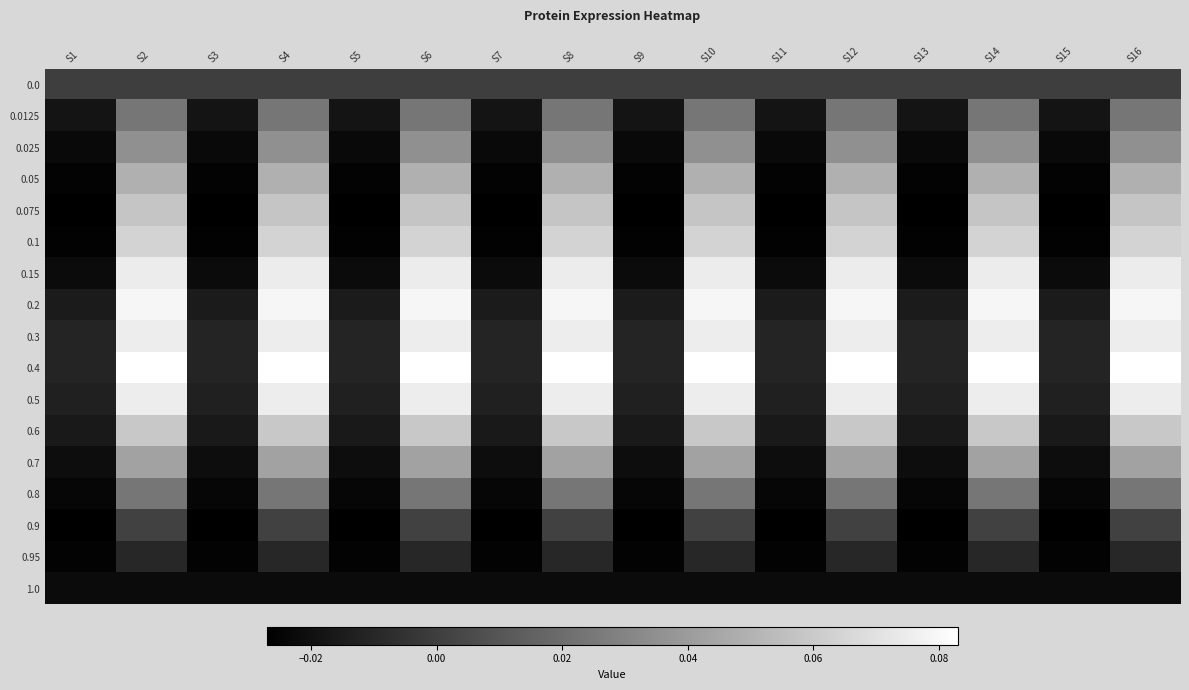

Reading left to right, extract all data points from this chart.

0.0: S1=0.0	S2=0.0	S3=0.0	S4=0.0	S5=0.0	S6=0.0	S7=0.0	S8=0.0	S9=0.0	S10=0.0	S11=0.0	S12=0.0	S13=0.0	S14=0.0	S15=0.0	S16=0.0
0.0125: S1=-0.0	S2=0.0	S3=-0.0	S4=0.0	S5=-0.0	S6=0.0	S7=-0.0	S8=0.0	S9=-0.0	S10=0.0	S11=-0.0	S12=0.0	S13=-0.0	S14=0.0	S15=-0.0	S16=0.0
0.025: S1=-0.0	S2=0.0	S3=-0.0	S4=0.0	S5=-0.0	S6=0.0	S7=-0.0	S8=0.0	S9=-0.0	S10=0.0	S11=-0.0	S12=0.0	S13=-0.0	S14=0.0	S15=-0.0	S16=0.0
0.05: S1=-0.0	S2=0.0	S3=-0.0	S4=0.0	S5=-0.0	S6=0.0	S7=-0.0	S8=0.0	S9=-0.0	S10=0.0	S11=-0.0	S12=0.0	S13=-0.0	S14=0.0	S15=-0.0	S16=0.0
0.075: S1=-0.0	S2=0.1	S3=-0.0	S4=0.1	S5=-0.0	S6=0.1	S7=-0.0	S8=0.1	S9=-0.0	S10=0.1	S11=-0.0	S12=0.1	S13=-0.0	S14=0.1	S15=-0.0	S16=0.1
0.1: S1=-0.0	S2=0.1	S3=-0.0	S4=0.1	S5=-0.0	S6=0.1	S7=-0.0	S8=0.1	S9=-0.0	S10=0.1	S11=-0.0	S12=0.1	S13=-0.0	S14=0.1	S15=-0.0	S16=0.1
0.15: S1=-0.0	S2=0.1	S3=-0.0	S4=0.1	S5=-0.0	S6=0.1	S7=-0.0	S8=0.1	S9=-0.0	S10=0.1	S11=-0.0	S12=0.1	S13=-0.0	S14=0.1	S15=-0.0	S16=0.1
0.2: S1=-0.0	S2=0.1	S3=-0.0	S4=0.1	S5=-0.0	S6=0.1	S7=-0.0	S8=0.1	S9=-0.0	S10=0.1	S11=-0.0	S12=0.1	S13=-0.0	S14=0.1	S15=-0.0	S16=0.1
0.3: S1=-0.0	S2=0.1	S3=-0.0	S4=0.1	S5=-0.0	S6=0.1	S7=-0.0	S8=0.1	S9=-0.0	S10=0.1	S11=-0.0	S12=0.1	S13=-0.0	S14=0.1	S15=-0.0	S16=0.1
0.4: S1=-0.0	S2=0.1	S3=-0.0	S4=0.1	S5=-0.0	S6=0.1	S7=-0.0	S8=0.1	S9=-0.0	S10=0.1	S11=-0.0	S12=0.1	S13=-0.0	S14=0.1	S15=-0.0	S16=0.1
0.5: S1=-0.0	S2=0.1	S3=-0.0	S4=0.1	S5=-0.0	S6=0.1	S7=-0.0	S8=0.1	S9=-0.0	S10=0.1	S11=-0.0	S12=0.1	S13=-0.0	S14=0.1	S15=-0.0	S16=0.1
0.6: S1=-0.0	S2=0.1	S3=-0.0	S4=0.1	S5=-0.0	S6=0.1	S7=-0.0	S8=0.1	S9=-0.0	S10=0.1	S11=-0.0	S12=0.1	S13=-0.0	S14=0.1	S15=-0.0	S16=0.1
0.7: S1=-0.0	S2=0.0	S3=-0.0	S4=0.0	S5=-0.0	S6=0.0	S7=-0.0	S8=0.0	S9=-0.0	S10=0.0	S11=-0.0	S12=0.0	S13=-0.0	S14=0.0	S15=-0.0	S16=0.0
0.8: S1=-0.0	S2=0.0	S3=-0.0	S4=0.0	S5=-0.0	S6=0.0	S7=-0.0	S8=0.0	S9=-0.0	S10=0.0	S11=-0.0	S12=0.0	S13=-0.0	S14=0.0	S15=-0.0	S16=0.0
0.9: S1=-0.0	S2=0.0	S3=-0.0	S4=0.0	S5=-0.0	S6=0.0	S7=-0.0	S8=0.0	S9=-0.0	S10=0.0	S11=-0.0	S12=0.0	S13=-0.0	S14=0.0	S15=-0.0	S16=0.0
0.95: S1=-0.0	S2=-0.0	S3=-0.0	S4=-0.0	S5=-0.0	S6=-0.0	S7=-0.0	S8=-0.0	S9=-0.0	S10=-0.0	S11=-0.0	S12=-0.0	S13=-0.0	S14=-0.0	S15=-0.0	S16=-0.0
1.0: S1=-0.0	S2=-0.0	S3=-0.0	S4=-0.0	S5=-0.0	S6=-0.0	S7=-0.0	S8=-0.0	S9=-0.0	S10=-0.0	S11=-0.0	S12=-0.0	S13=-0.0	S14=-0.0	S15=-0.0	S16=-0.0